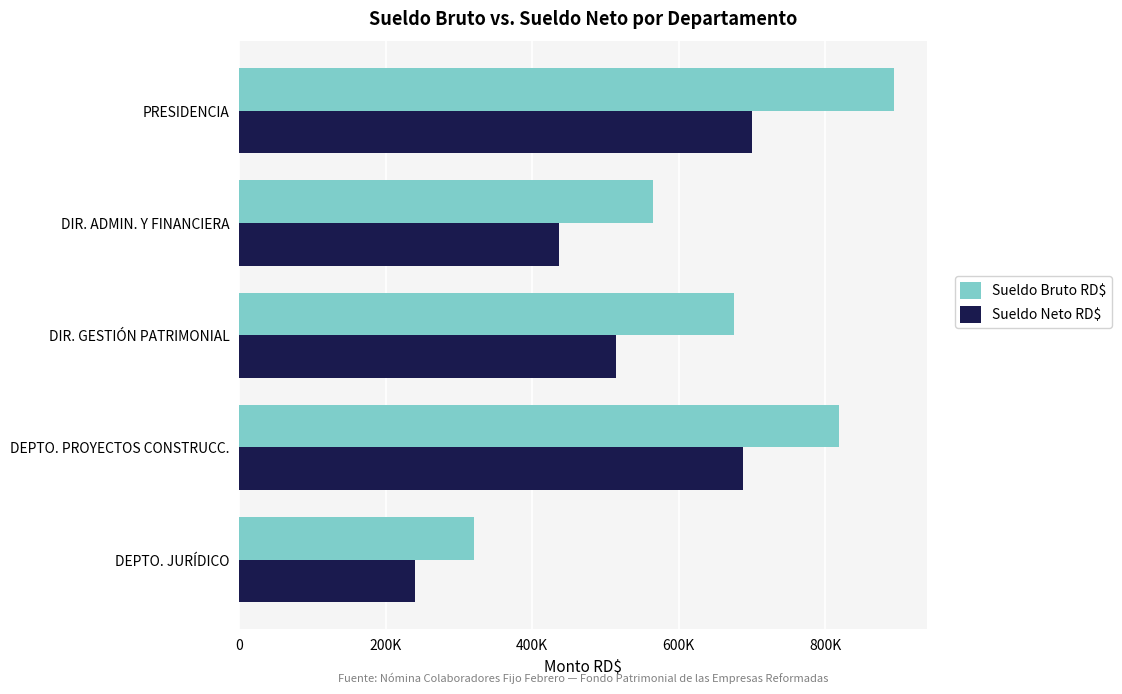

List the series in order of their overall mean, lowest first.

Sueldo Neto RD$, Sueldo Bruto RD$